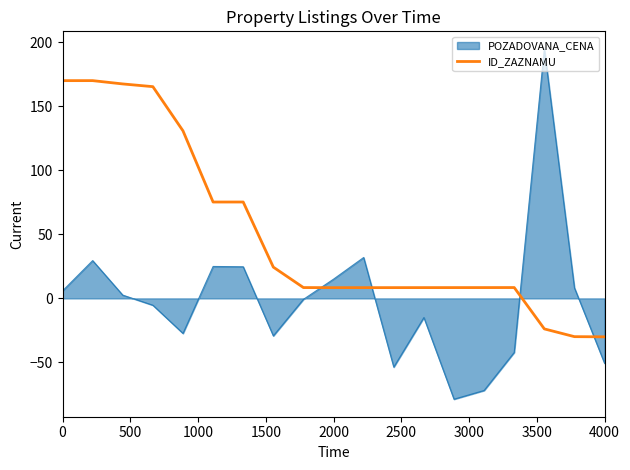

What is the difference between the maximum and minimum values in the POZADOVANA_CENA series?

273.5